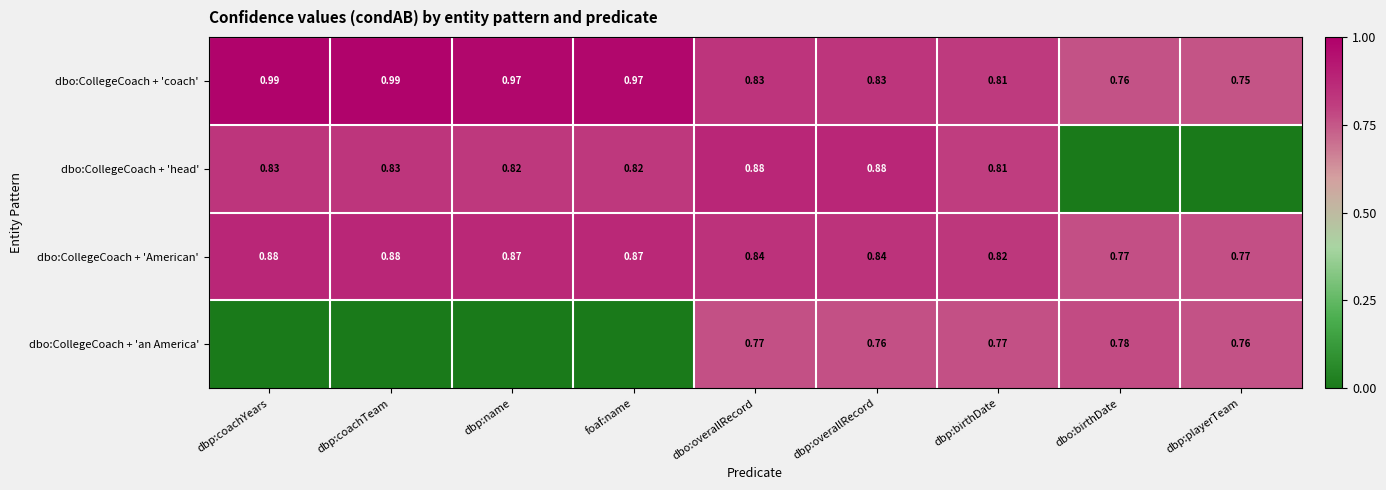

What is the total value across all series at foaf:name?

2.7